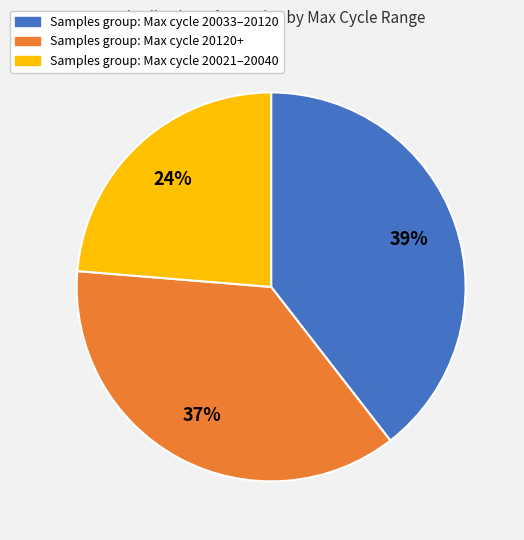

How many segments does this pie chart have?

3